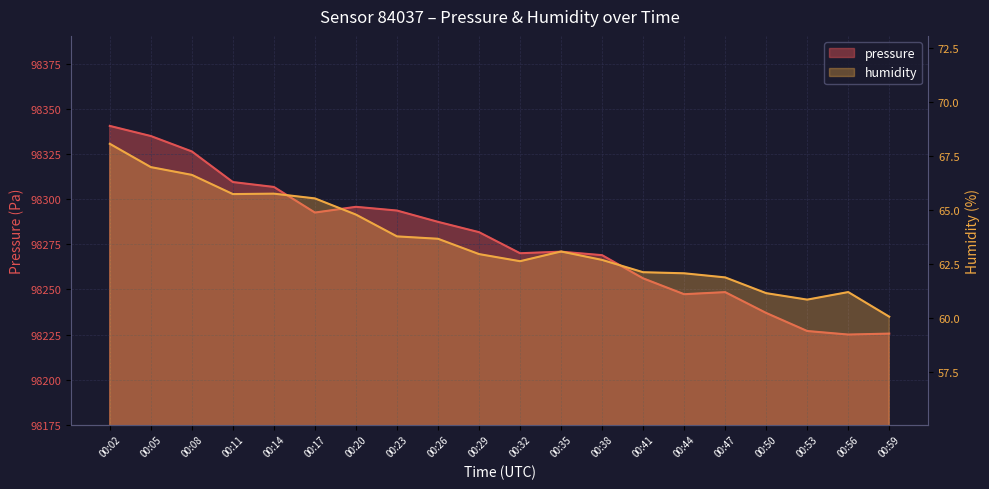

True or false: pressure has more than 1 interior local peaks.

True